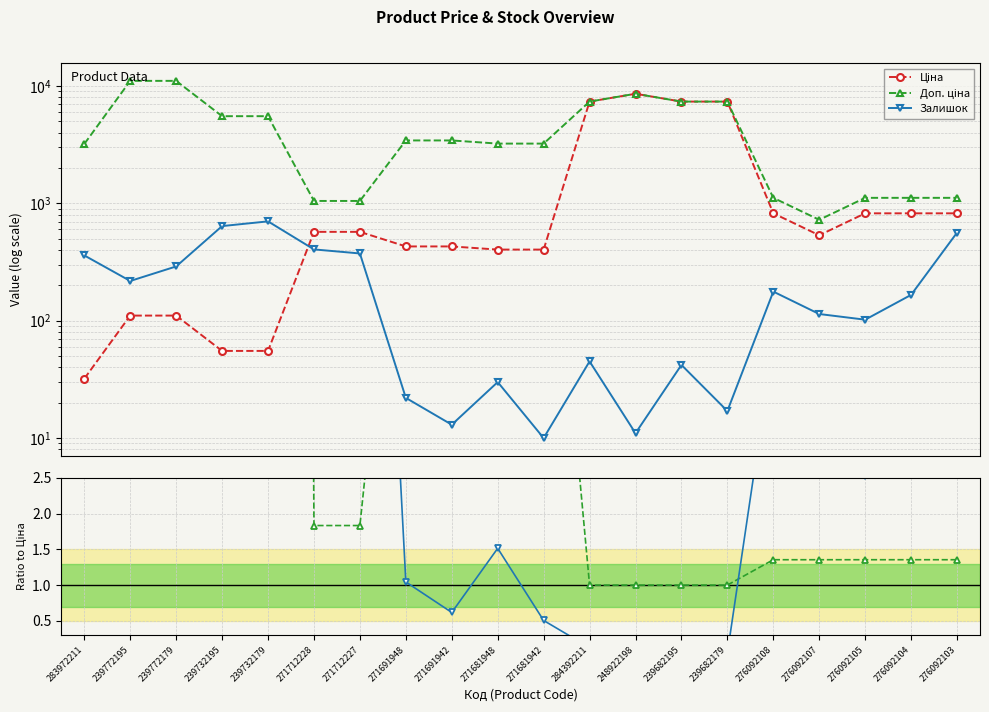

Does the chart display data point markers on the line(s)?

Yes